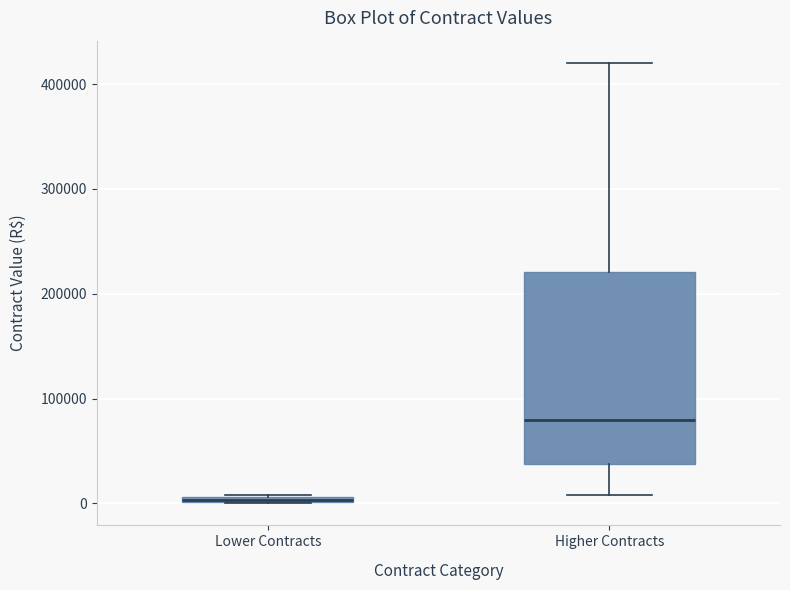

Where is the upper edge of the box for Higher Contracts on the y-axis? The values are not printed on the chart, so give them approximately, as read against the axis.

220000